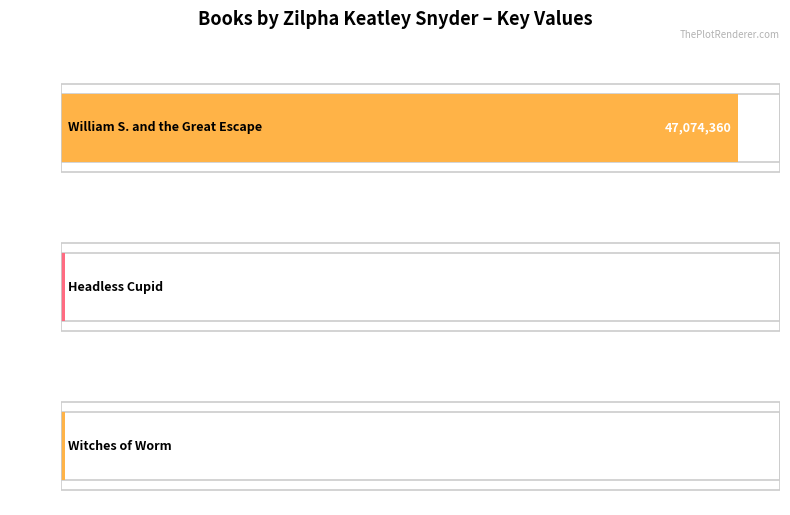

Between Headless Cupid and William S. and the Great Escape, which is larger?

William S. and the Great Escape